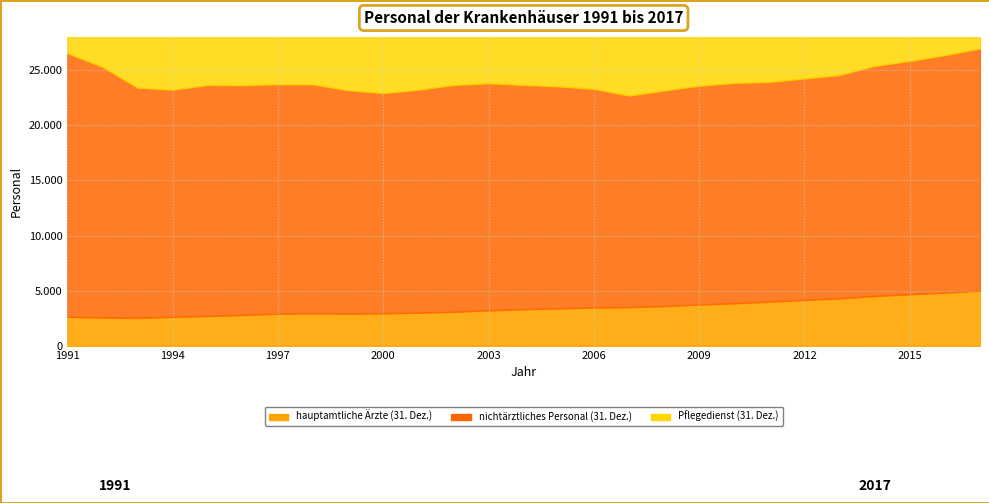

How many values in the hauptamtliche Ärzte (31. Dez.) series are below 3334?

13